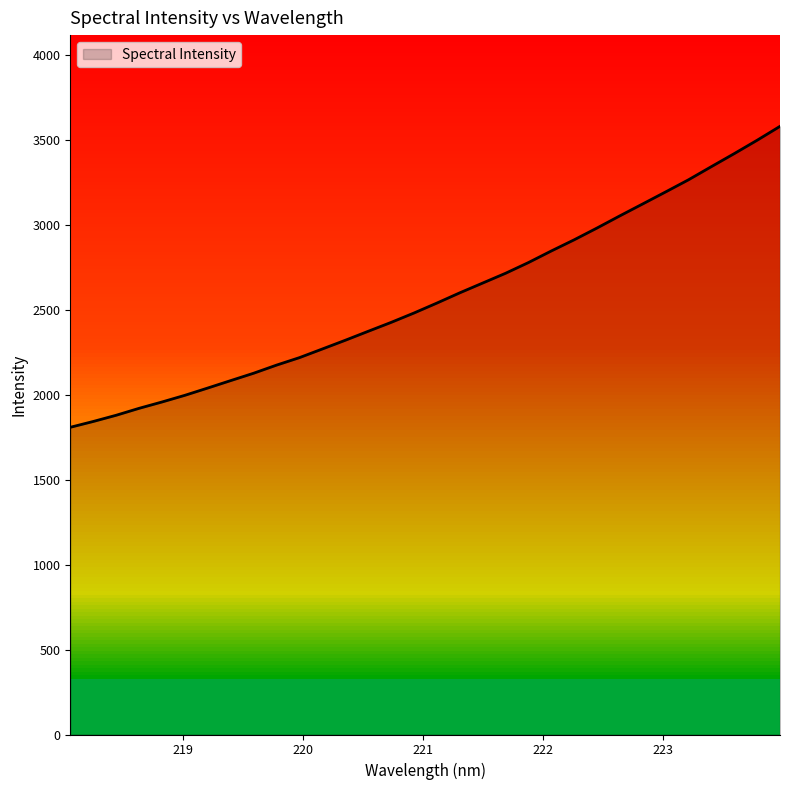

What is the difference between the maximum and minimum values?

1770.6